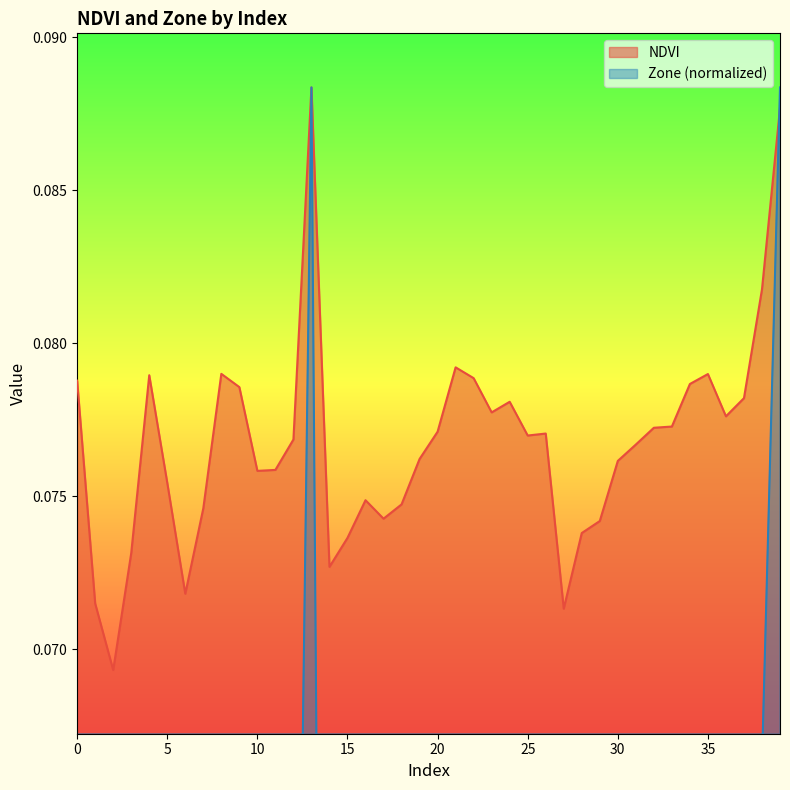

What is the difference between the second highest and second lowest values in the Zone series?

0.1